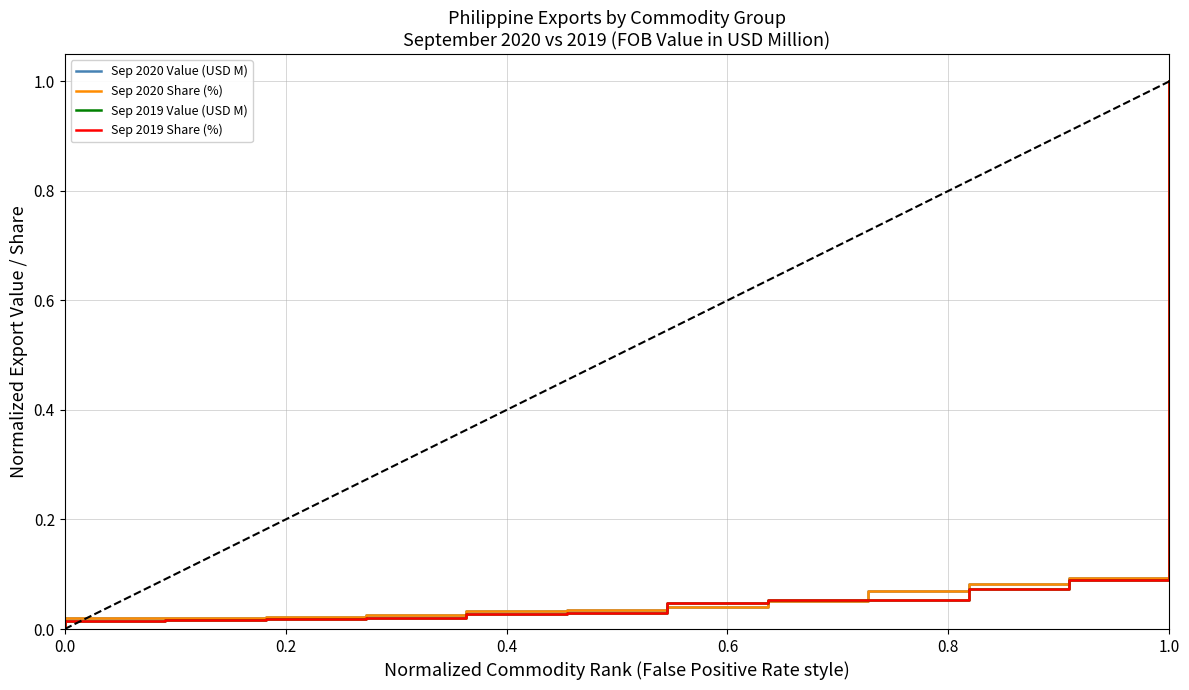

Between 1.0 and 12, which series saw the biggest shift?

Sep 2019 Value (USD M)